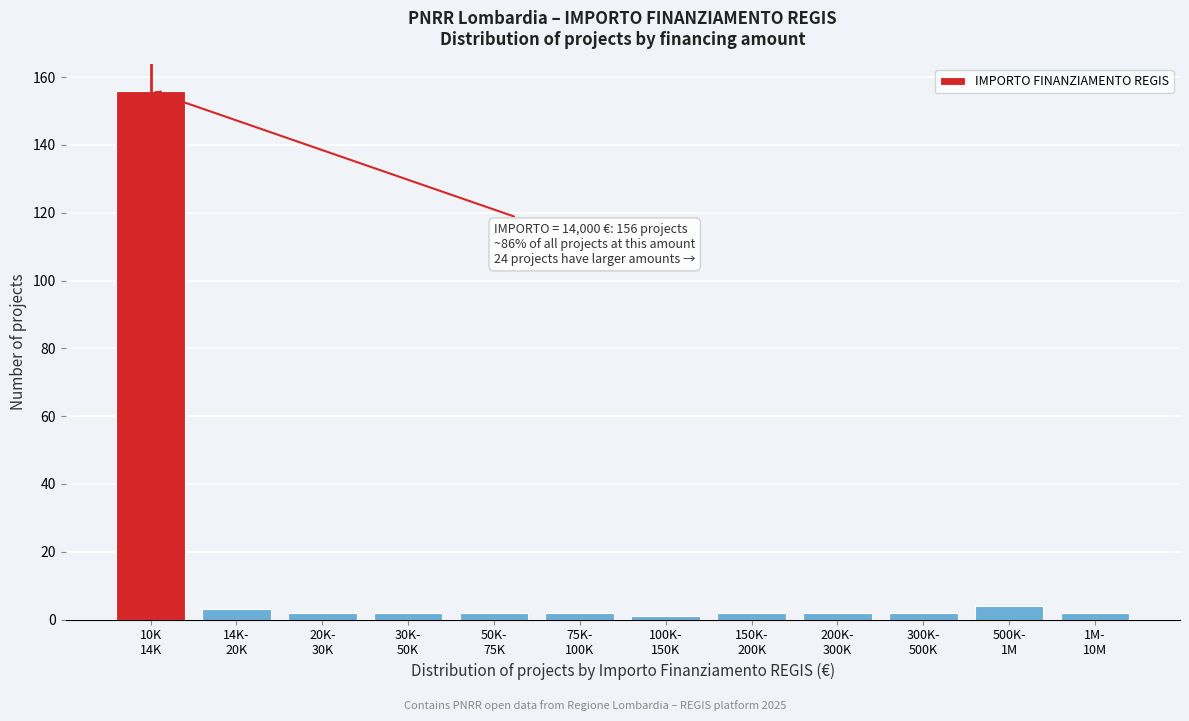

Reading left to right, transcribe all the data shown in this chart.

156	3	2	2	2	2	1	2	2	2	4	2